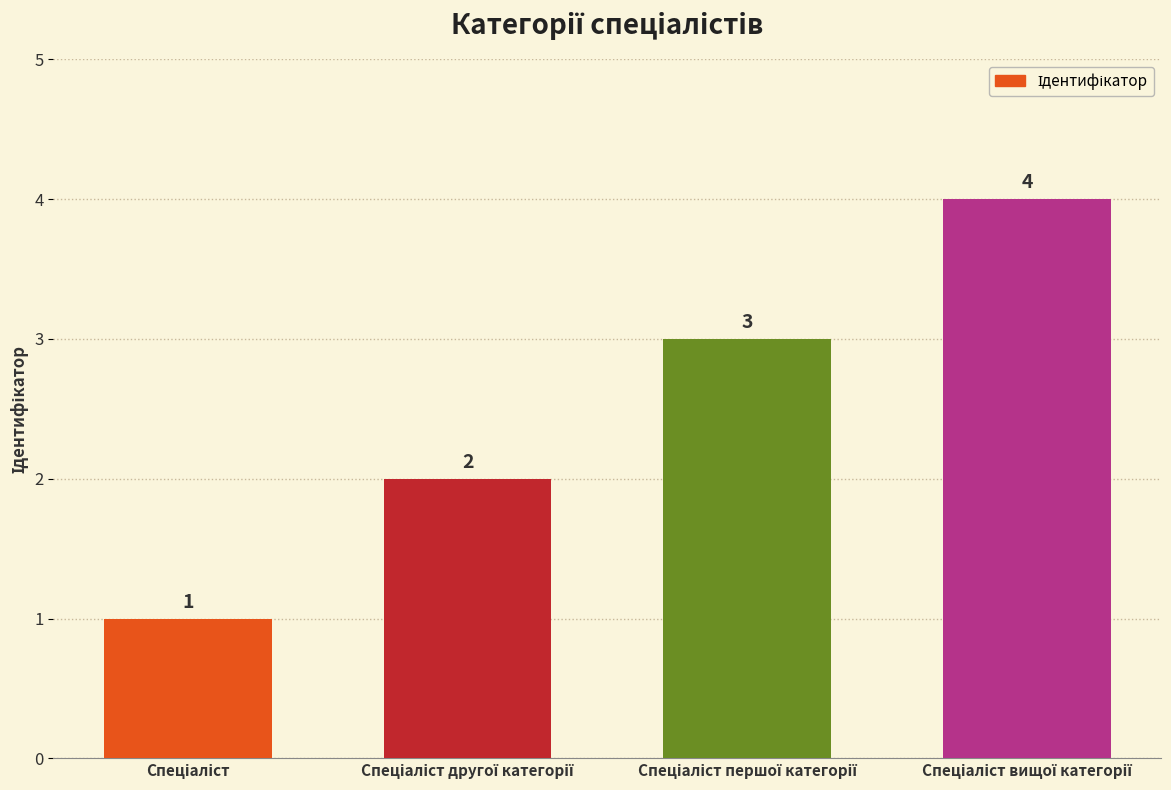

Count the values in the range 2 to 4.

3